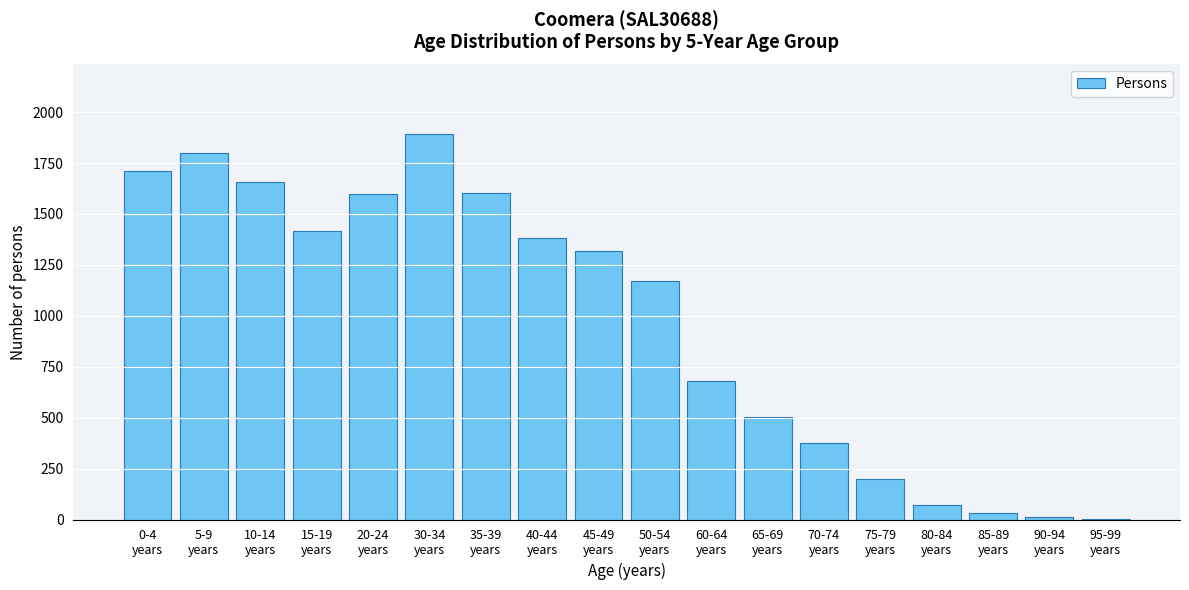

What is the greatest value displayed?

1893